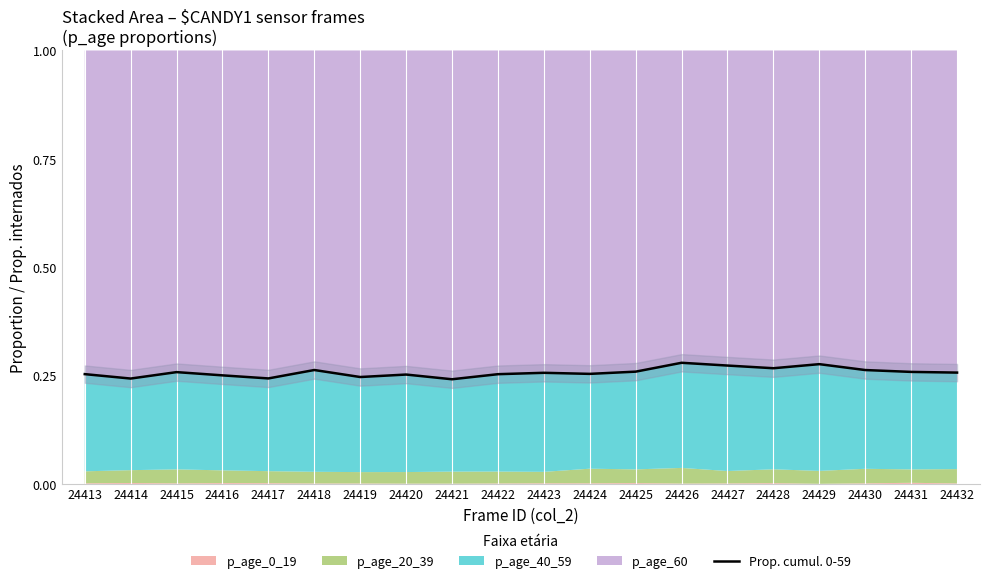

The value at 24413 is 0.1. True or false?

False